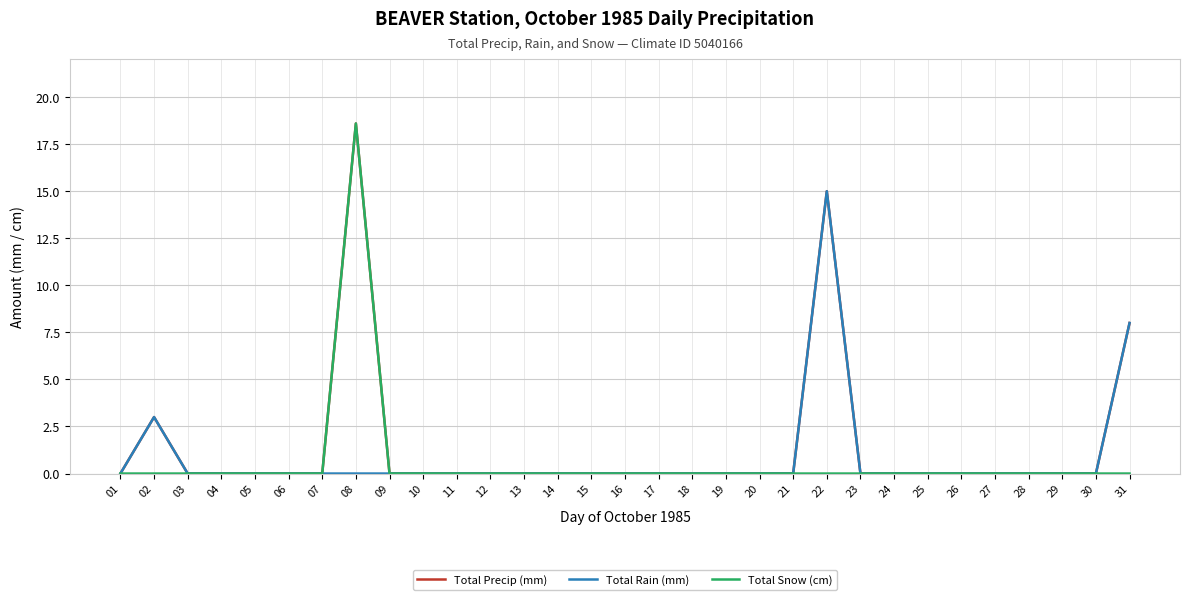

At which category is the sum across all series the highest?

08